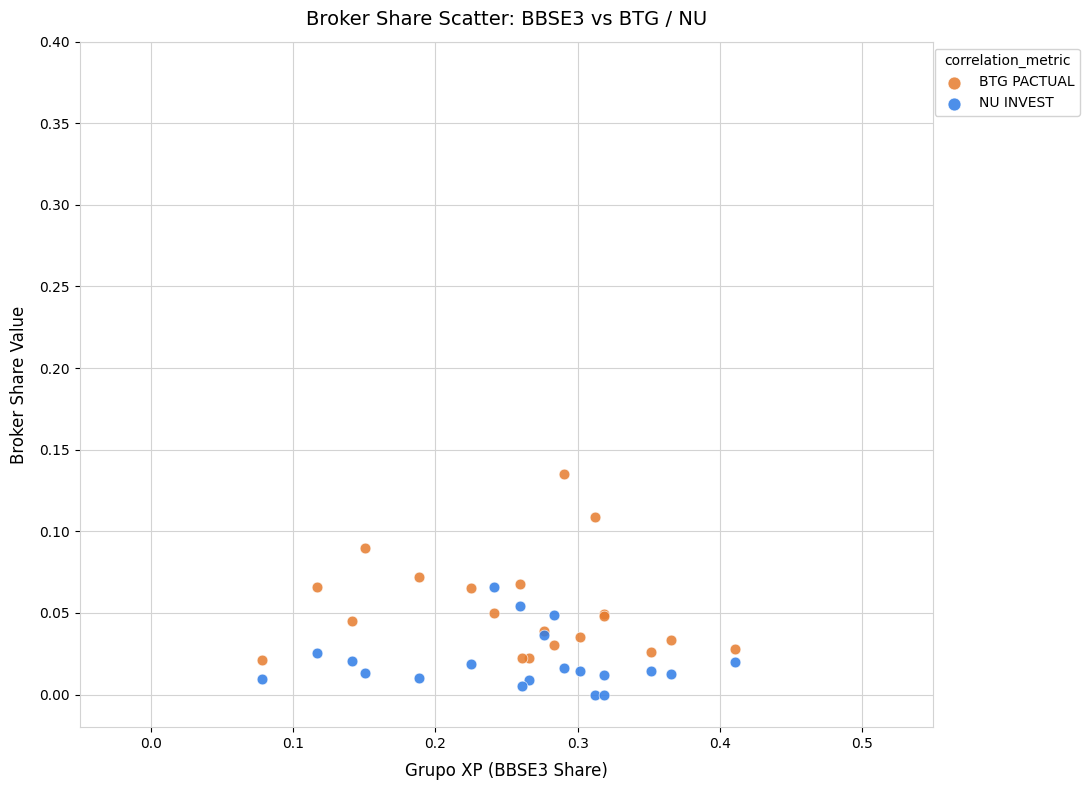

Which series has the widest spread of Y values?

BTG PACTUAL